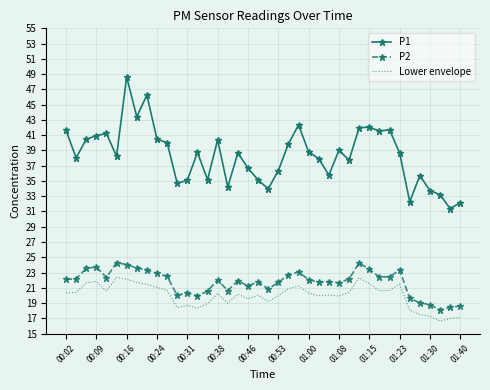

True or false: P2 and Lower envelope cross at least once.

False